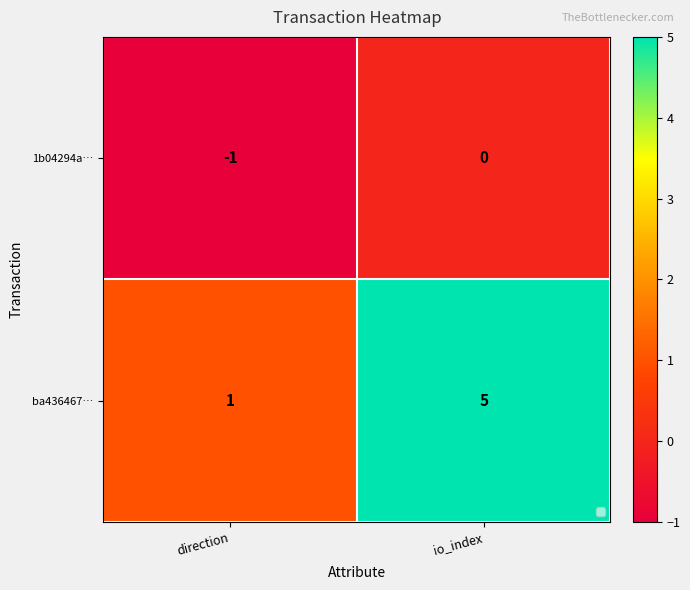

Which series has the widest spread of values?

ba436467…